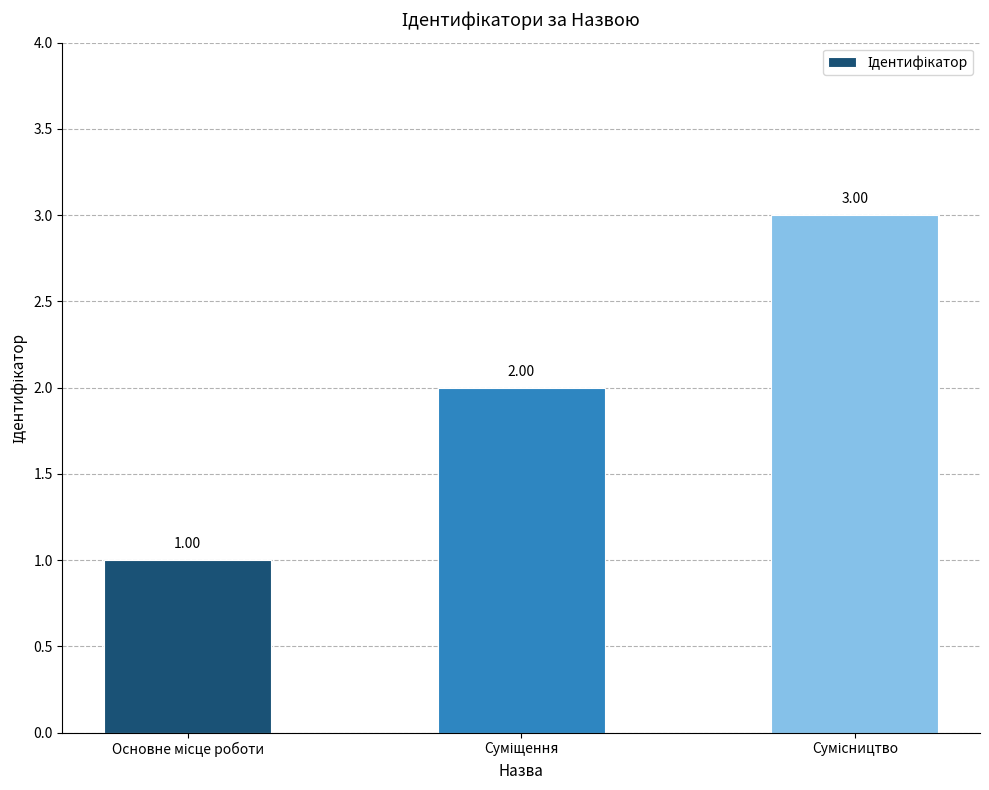

What is the label of the 1st bar from the right?

Сумісництво